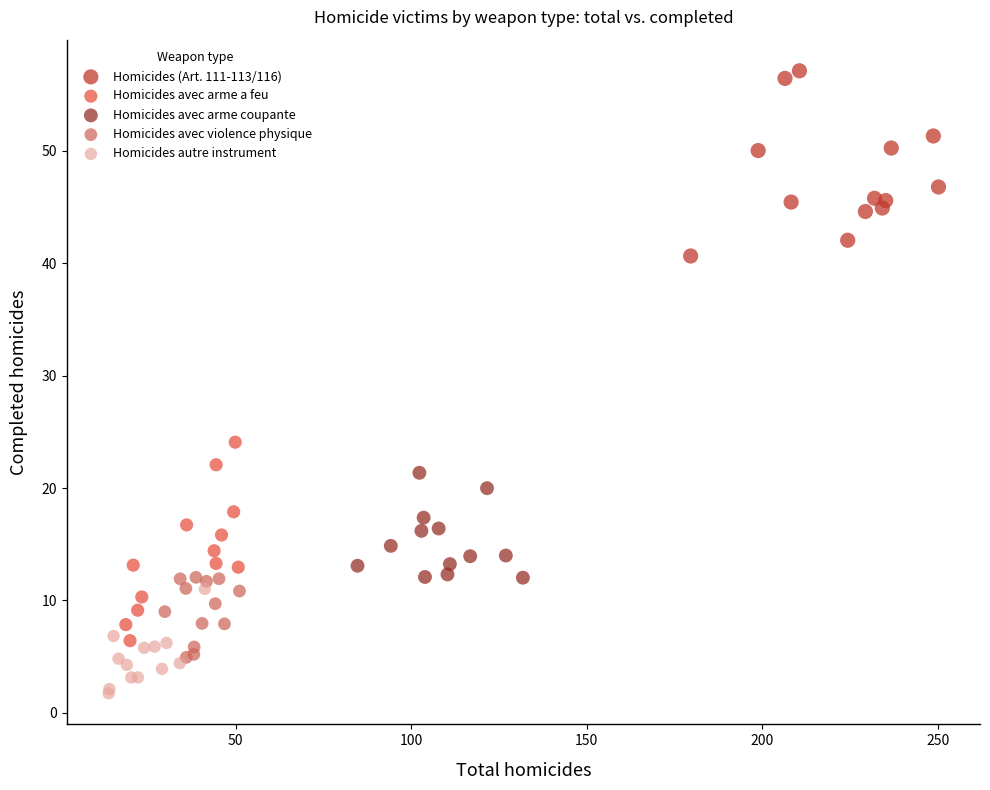

Which series contains the highest Y value?

Homicides (Art. 111-113/116)